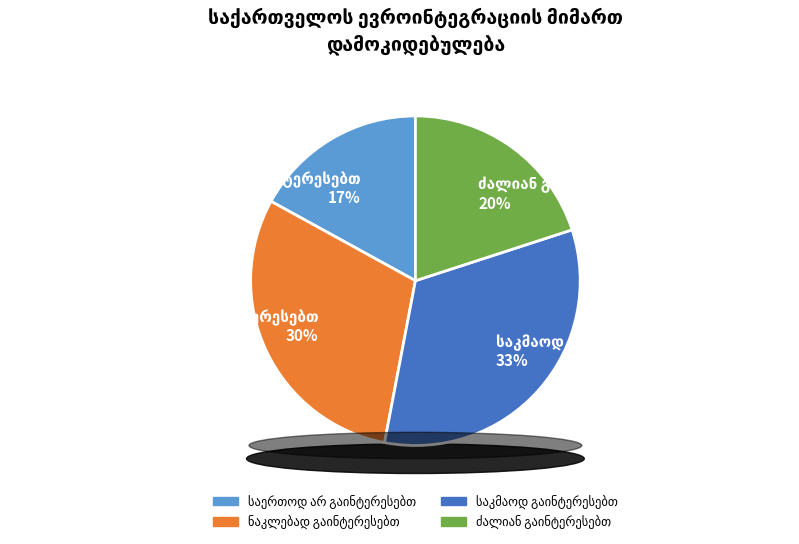

The ნაკლებად გაინტერესებთ slice represents 24% of the pie. True or false?

False